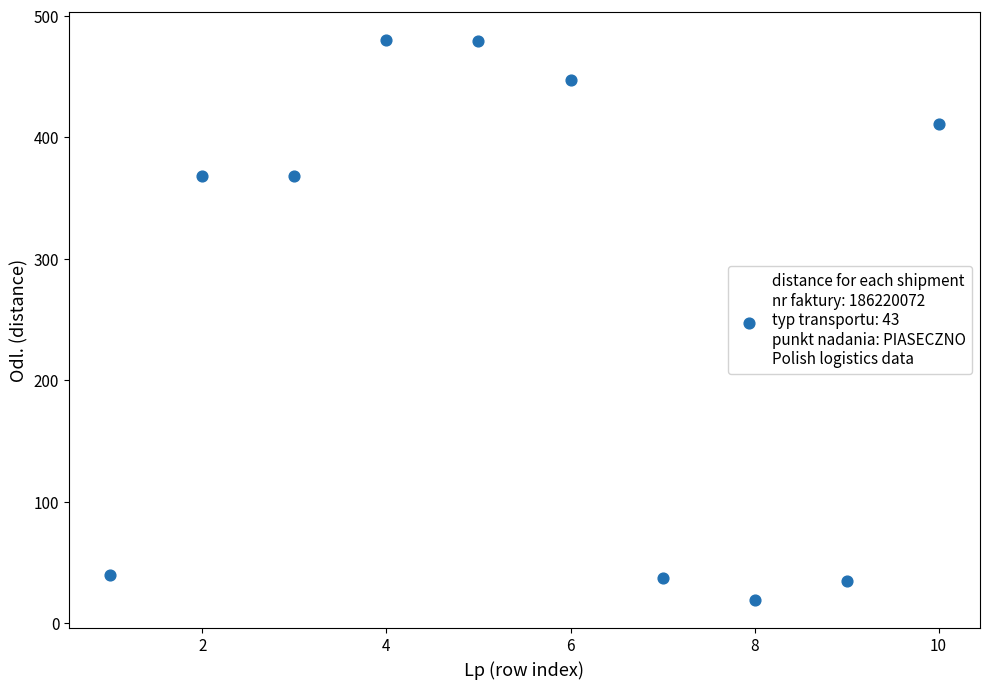

What is the range of X values (max minus min)?

9